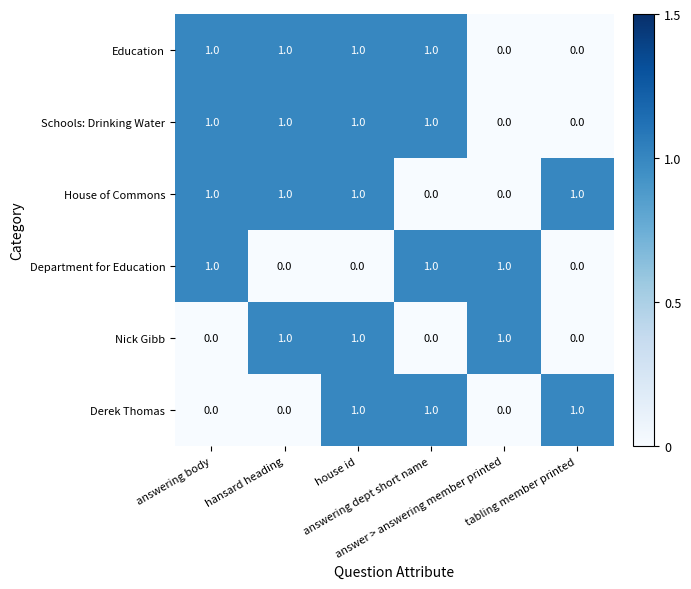

Count the Education values in the range 0 to 1.

6